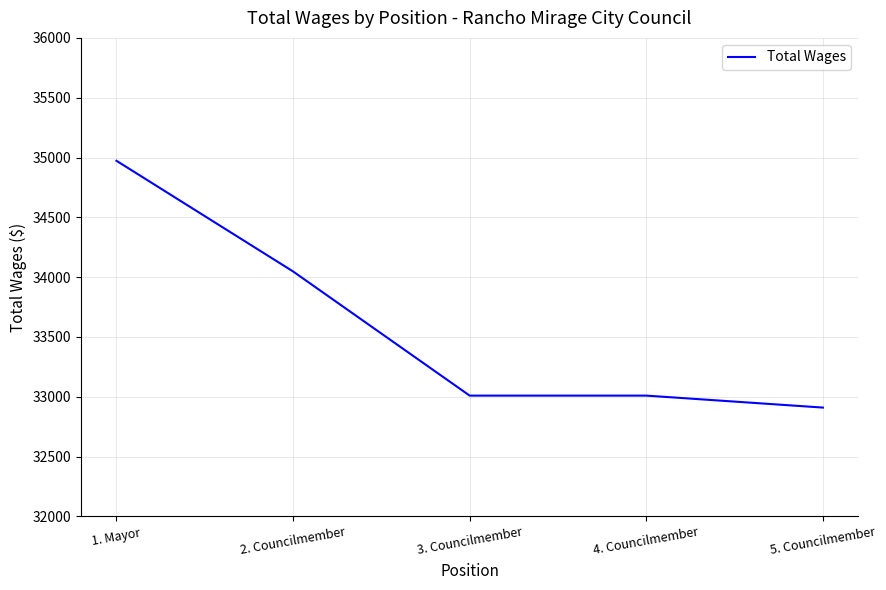

Reading left to right, list all the values displayed in this chart.

1. Mayor=34973	2. Councilmember=34048	3. Councilmember=33010	4. Councilmember=33010	5. Councilmember=32910